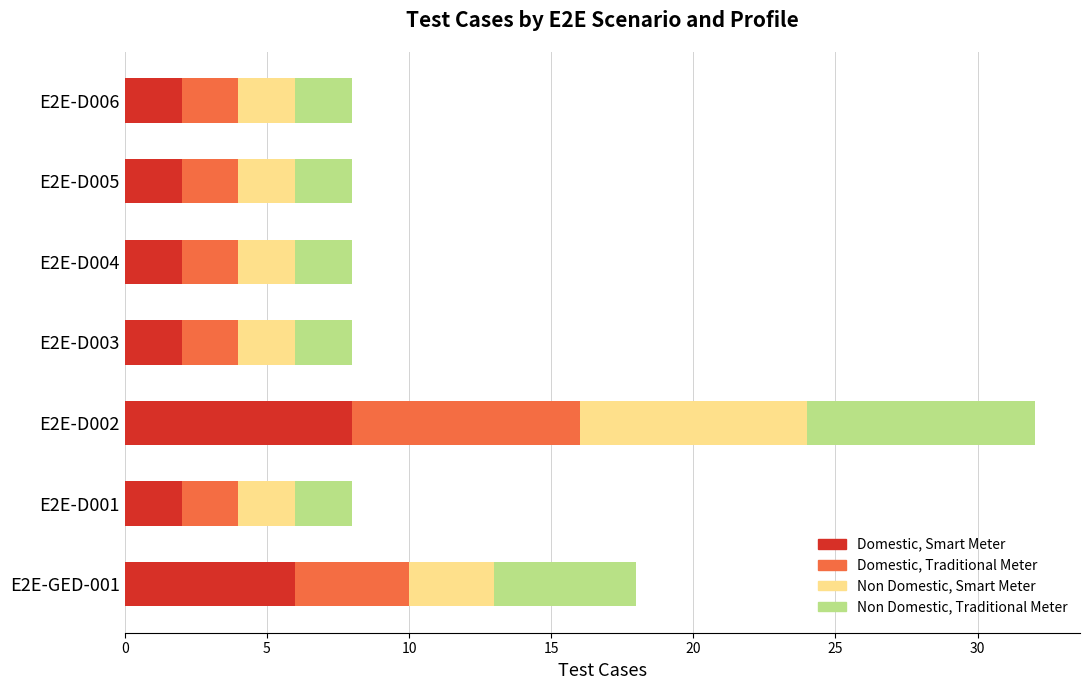

What is the maximum value for Domestic, Smart Meter?

8